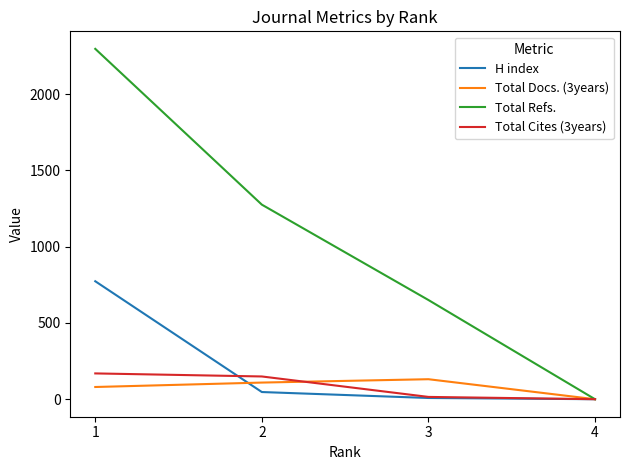

Which series has the largest total across all categories?

Total Refs.